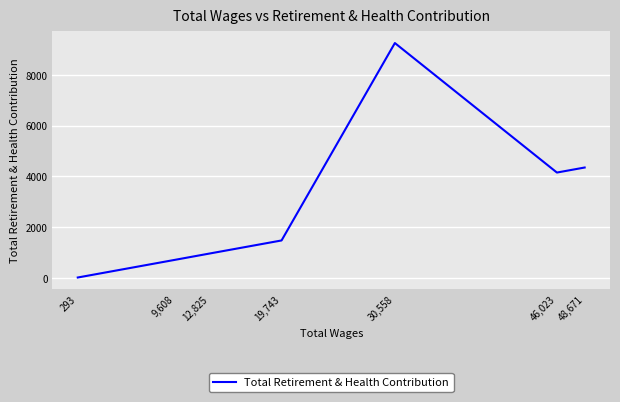

Is it true that the value at 48,671 is 4350?

True